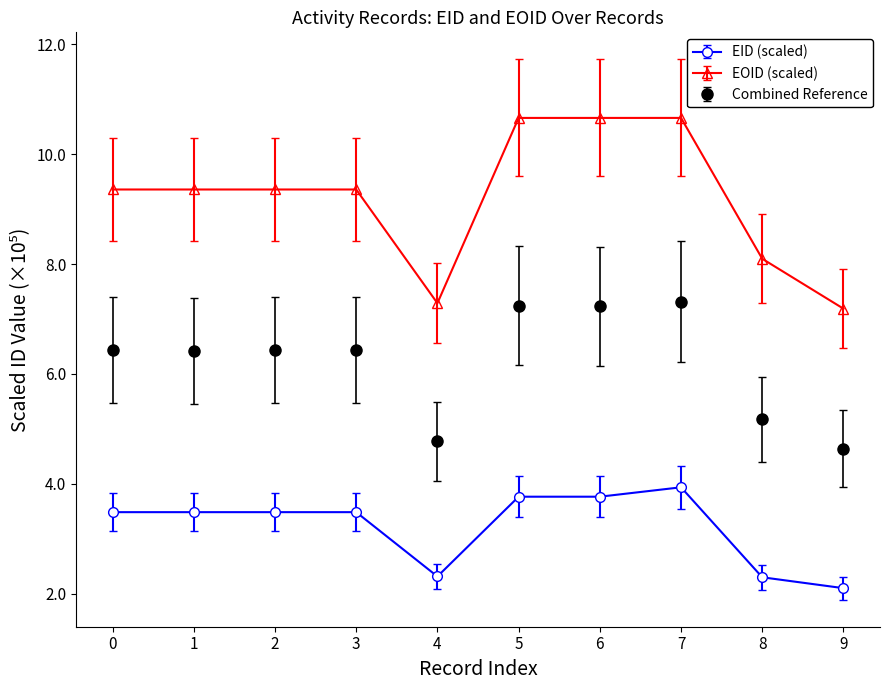

Is this an area chart (filled region under the line)?

No